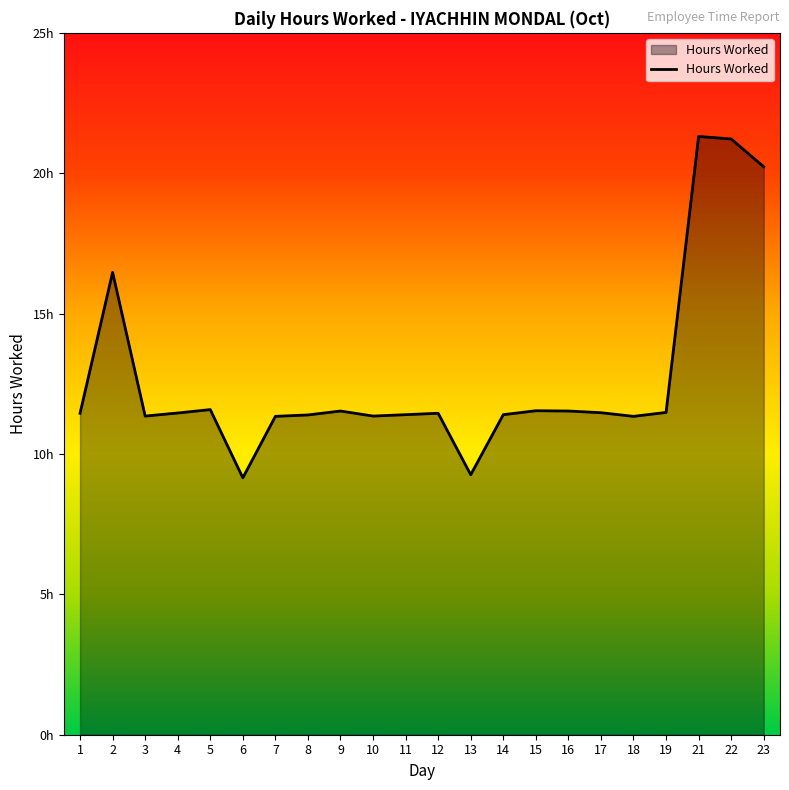

Is this an area chart (filled region under the line)?

Yes